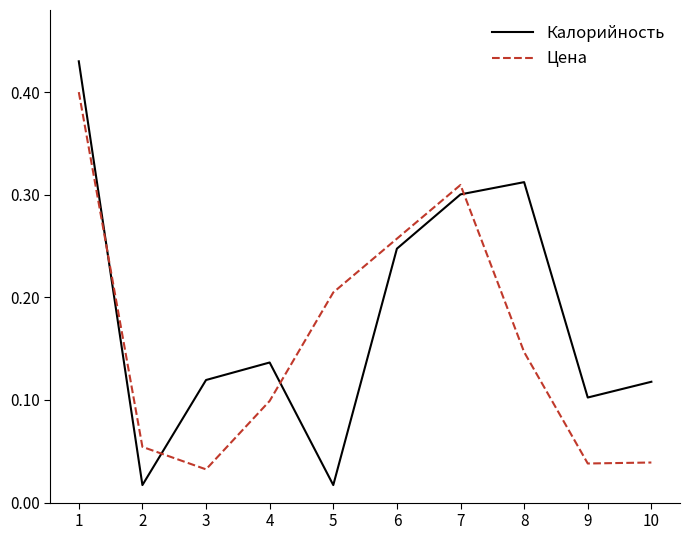

Count the number of data series in this chart.

2